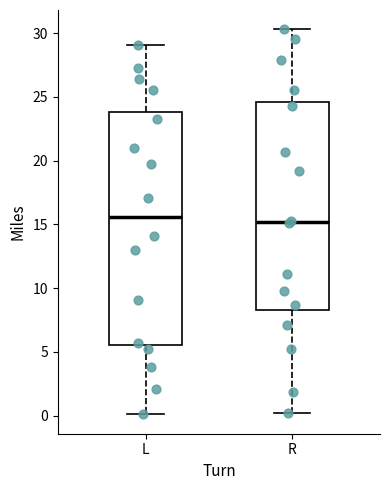

Comparing the boxes themselves (not the whiskers), which one is the tallest?

L